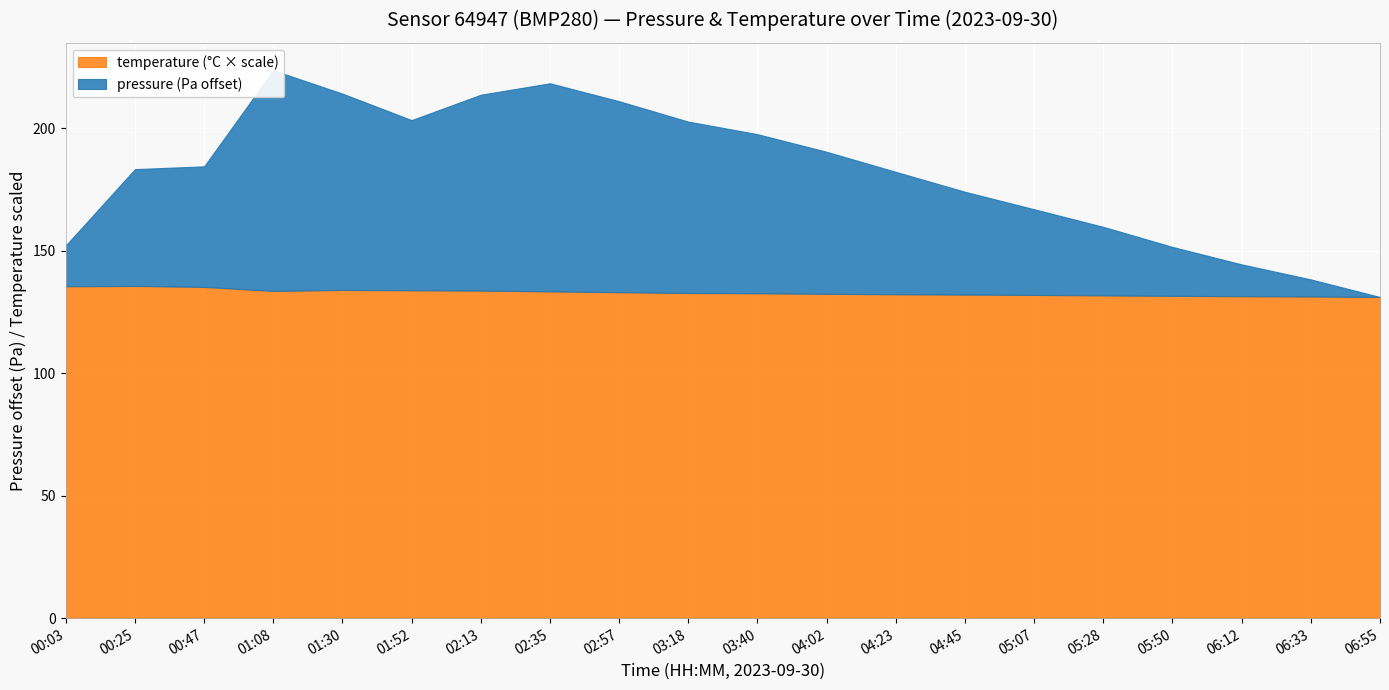

Read the pressure value at 05:28.

102658.0